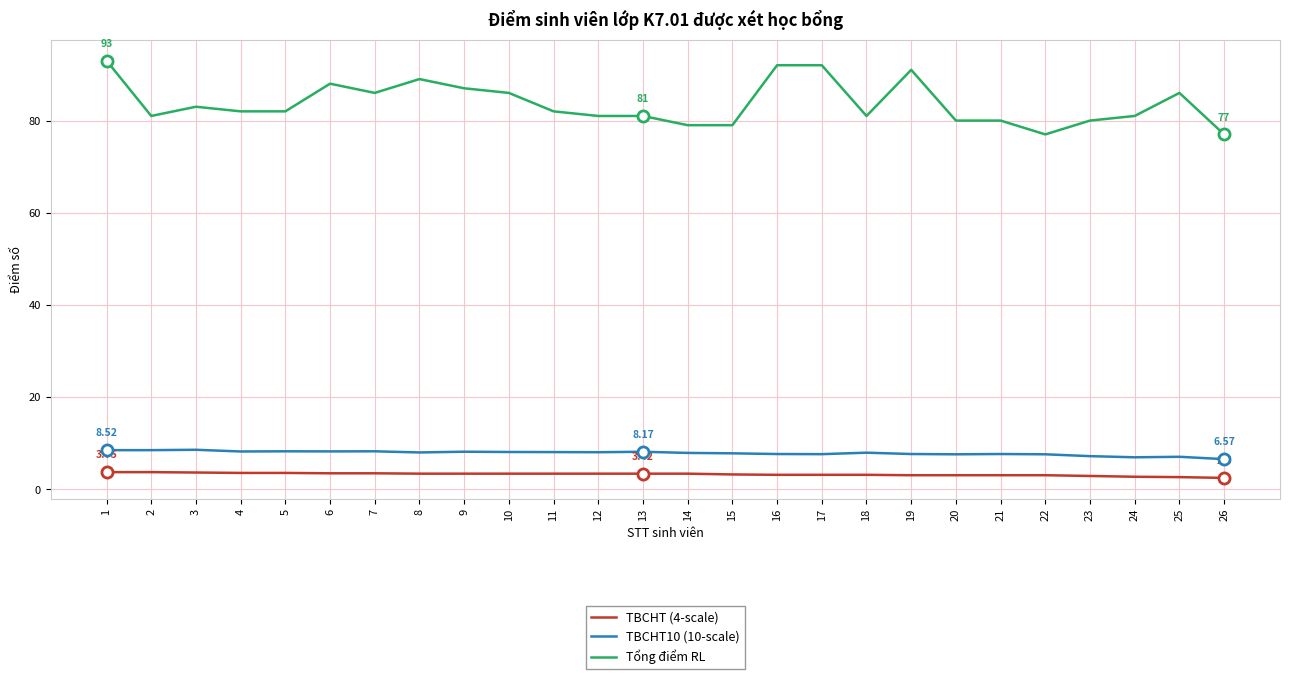

Does the chart have visible grid lines?

Yes